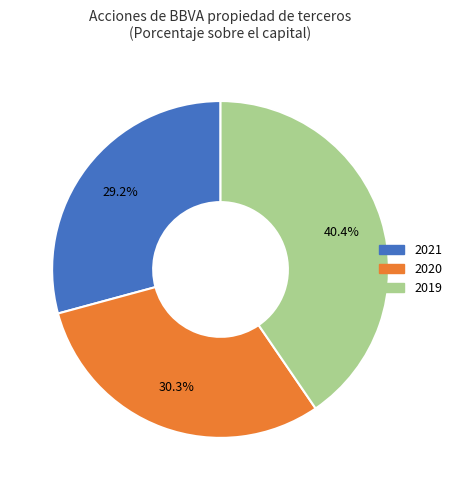

Combined, what portion of the pie is 2019 and 2020?

70.8%